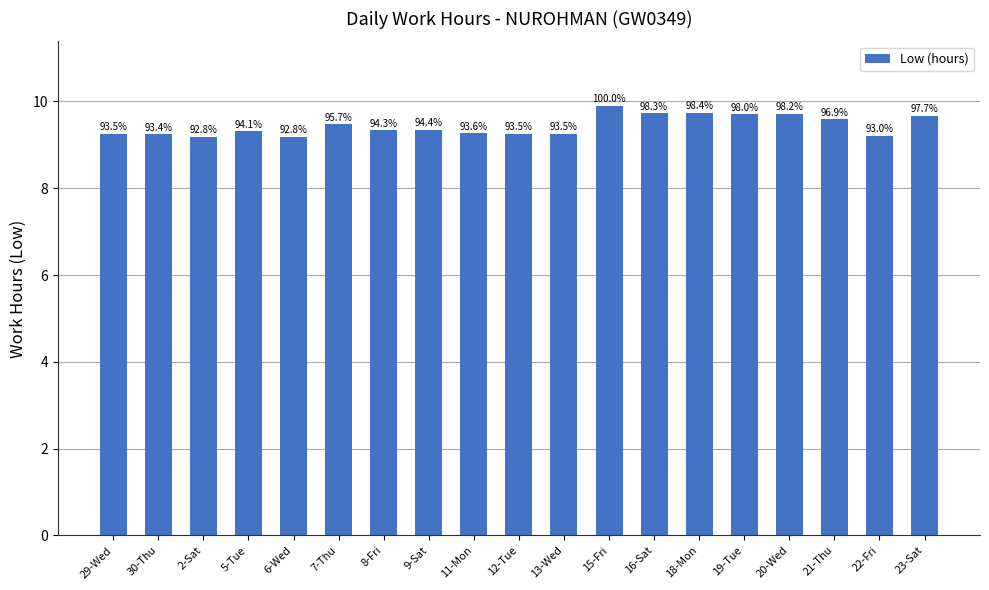

Does the chart contain any negative values?

No